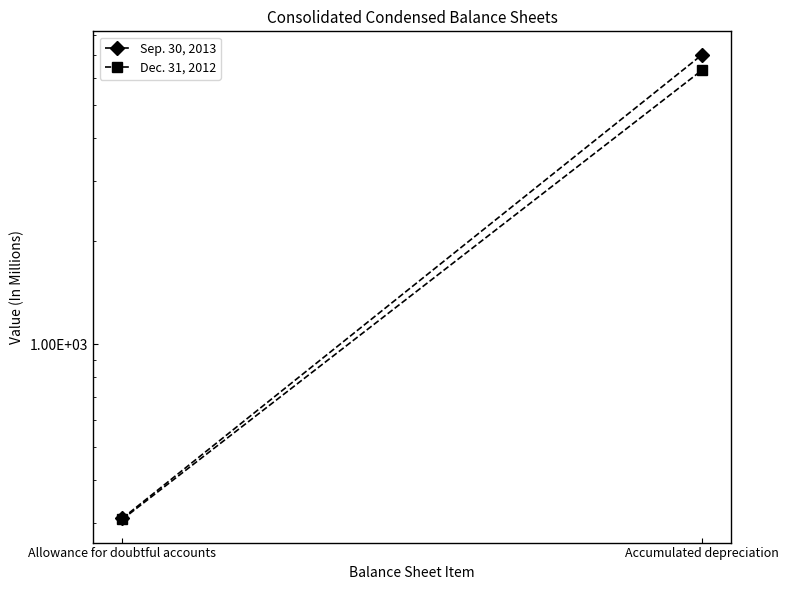

Is it true that Dec. 31, 2012 equals 6315 at Accumulated depreciation?

True